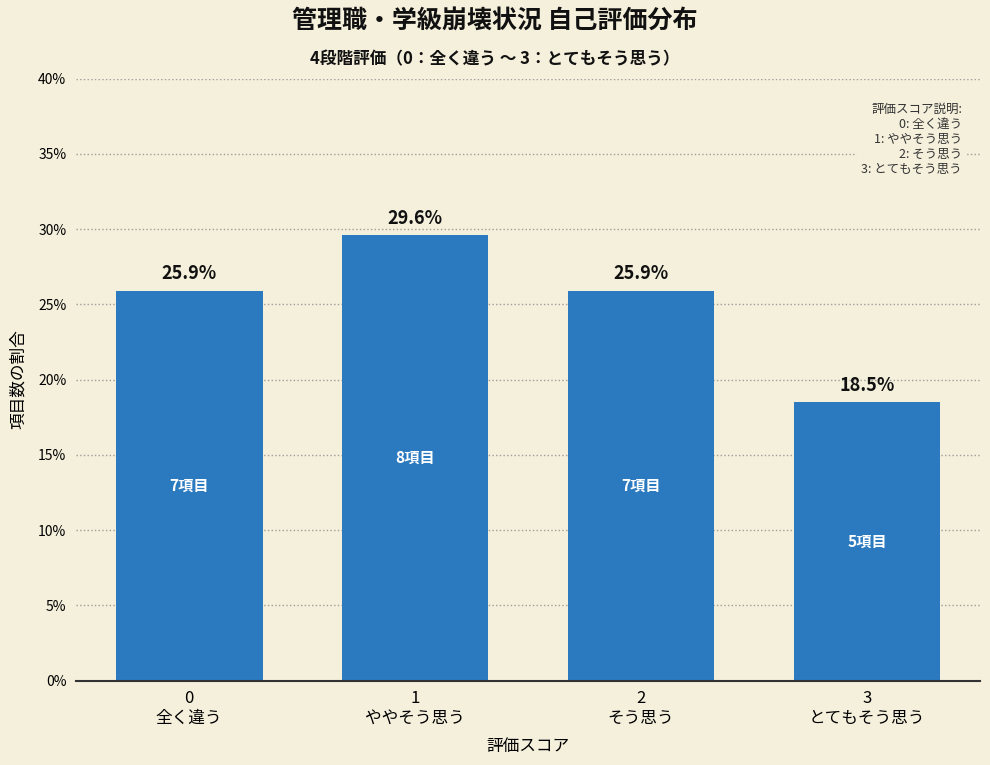

Reading right to left, what are all the values shown in this chart?

18.5	25.9	29.6	25.9